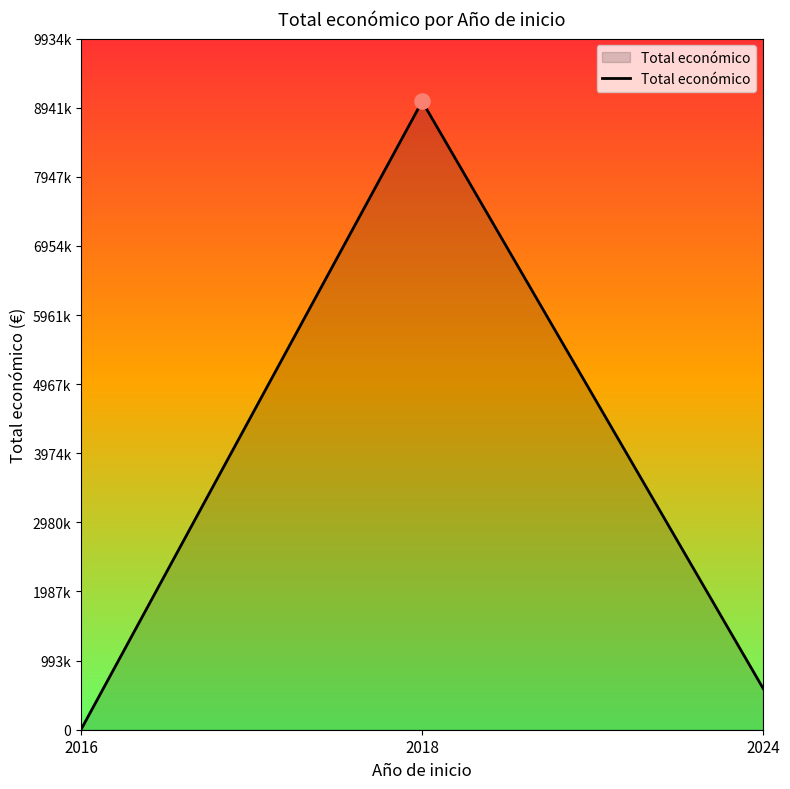

What is the change in value from 2018 to 2024?

-8437350